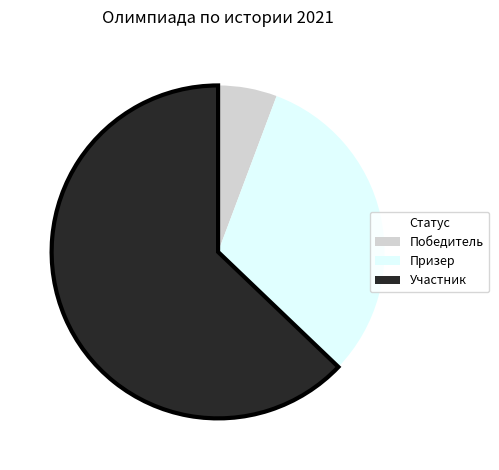

Which category has the biggest portion of the pie?

Участник